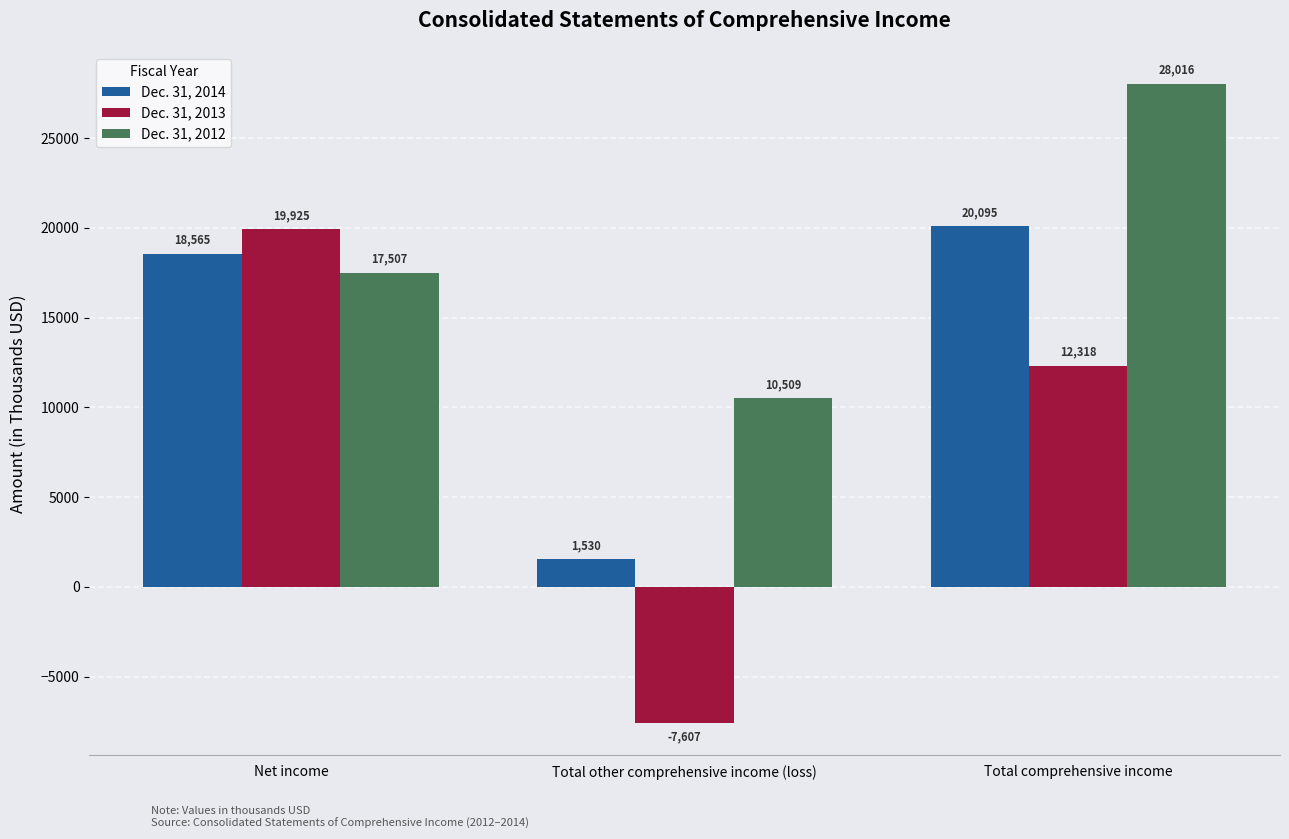

How many data points does each series have?

3